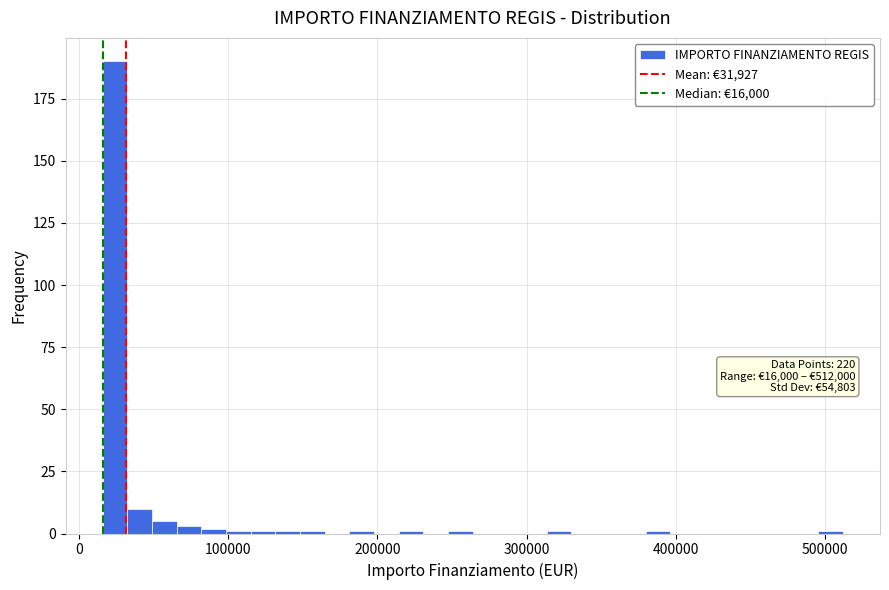

Around what value on the x-axis is the tallest bar? Give the approximate position of its centre, as read against the axis.

20000